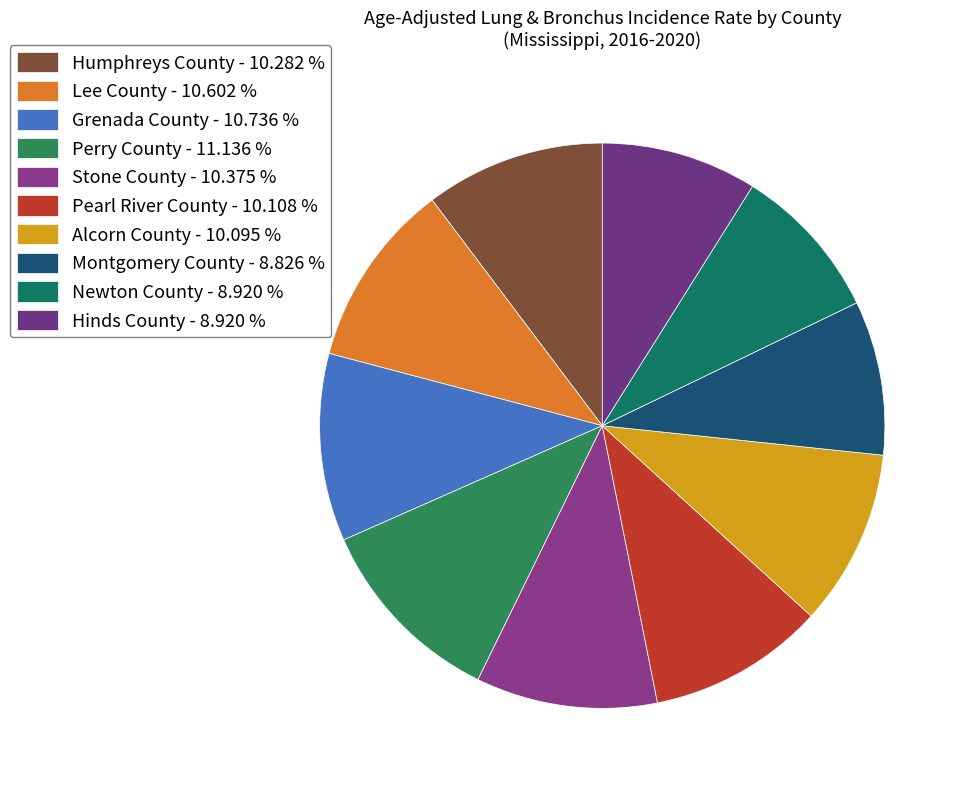

Does any single category account for the majority?

No